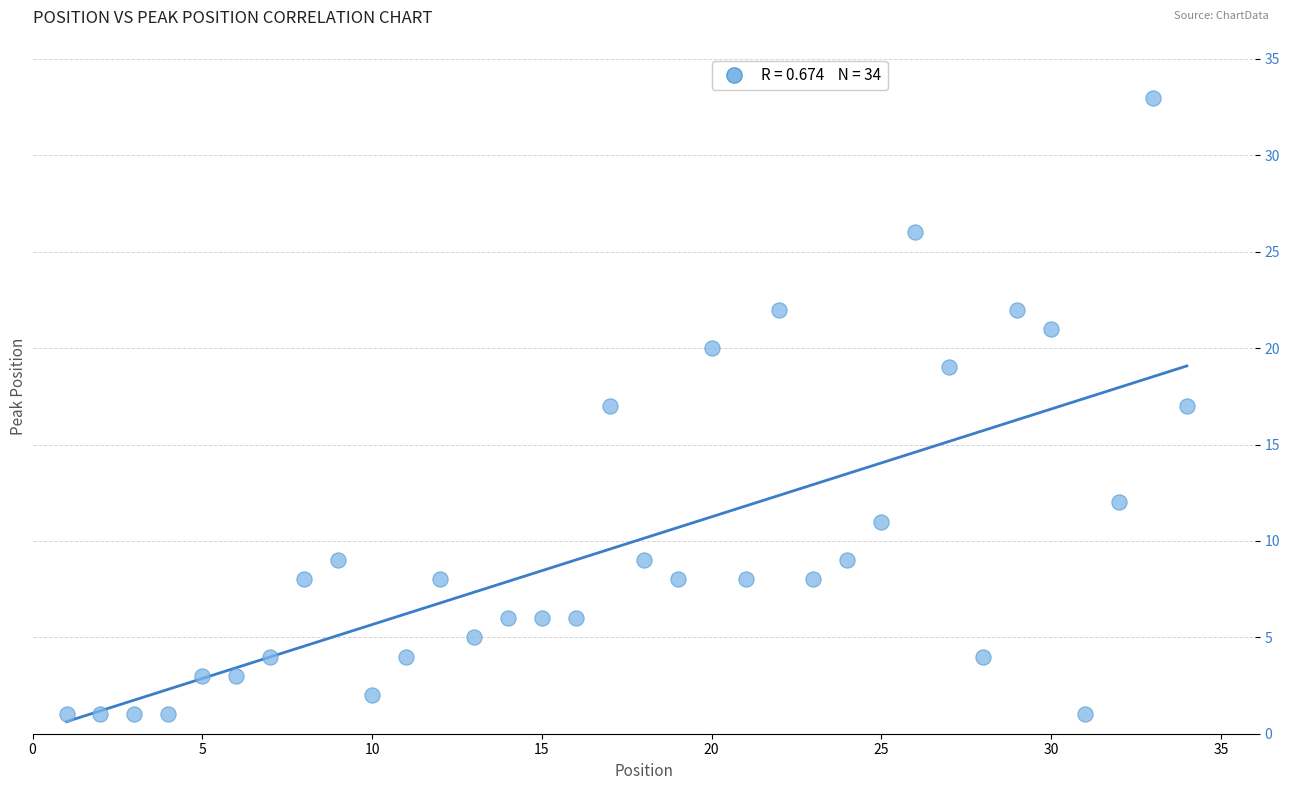

What is the range of X values (max minus min)?

33